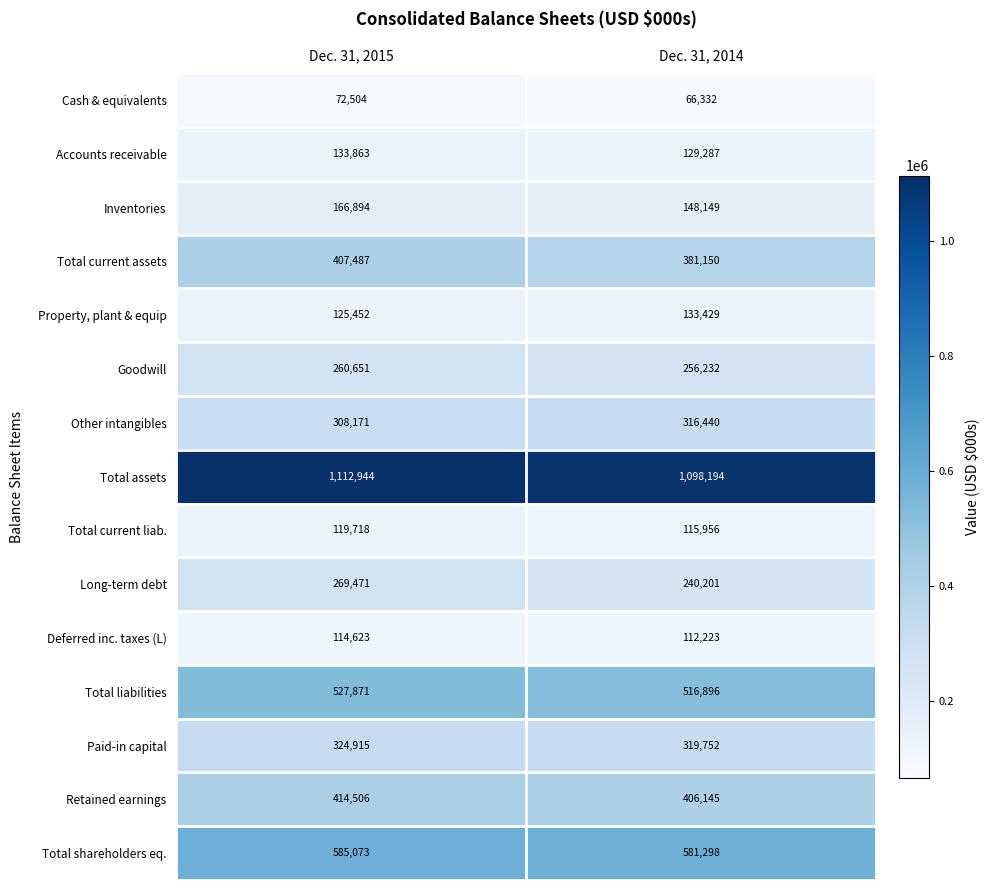

Reading left to right, extract all data points from this chart.

Cash & equivalents: Dec. 31, 2015=72504	Dec. 31, 2014=66332
Accounts receivable: Dec. 31, 2015=133863	Dec. 31, 2014=129287
Inventories: Dec. 31, 2015=166894	Dec. 31, 2014=148149
Total current assets: Dec. 31, 2015=407487	Dec. 31, 2014=381150
Property, plant & equip: Dec. 31, 2015=125452	Dec. 31, 2014=133429
Goodwill: Dec. 31, 2015=260651	Dec. 31, 2014=256232
Other intangibles: Dec. 31, 2015=308171	Dec. 31, 2014=316440
Total assets: Dec. 31, 2015=1112944	Dec. 31, 2014=1098194
Total current liab.: Dec. 31, 2015=119718	Dec. 31, 2014=115956
Long-term debt: Dec. 31, 2015=269471	Dec. 31, 2014=240201
Deferred inc. taxes (L): Dec. 31, 2015=114623	Dec. 31, 2014=112223
Total liabilities: Dec. 31, 2015=527871	Dec. 31, 2014=516896
Paid-in capital: Dec. 31, 2015=324915	Dec. 31, 2014=319752
Retained earnings: Dec. 31, 2015=414506	Dec. 31, 2014=406145
Total shareholders eq.: Dec. 31, 2015=585073	Dec. 31, 2014=581298